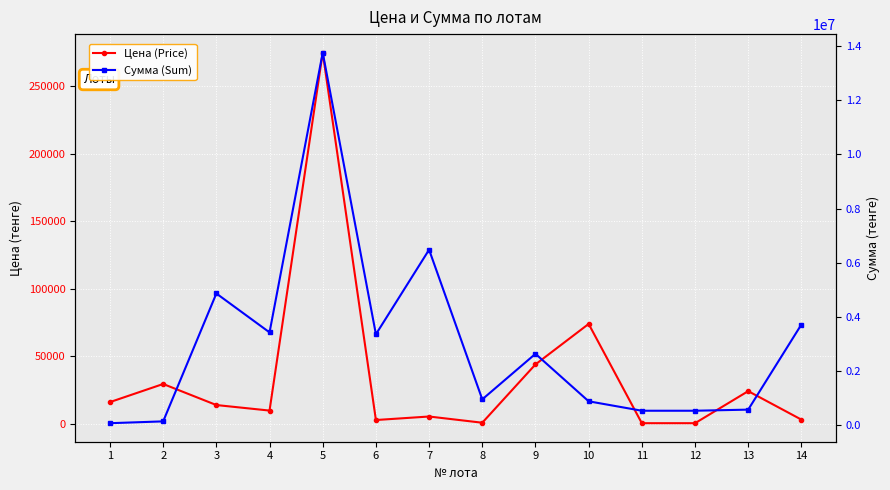

True or false: Цена (Price) and Сумма (Sum) intersect in this chart.

False